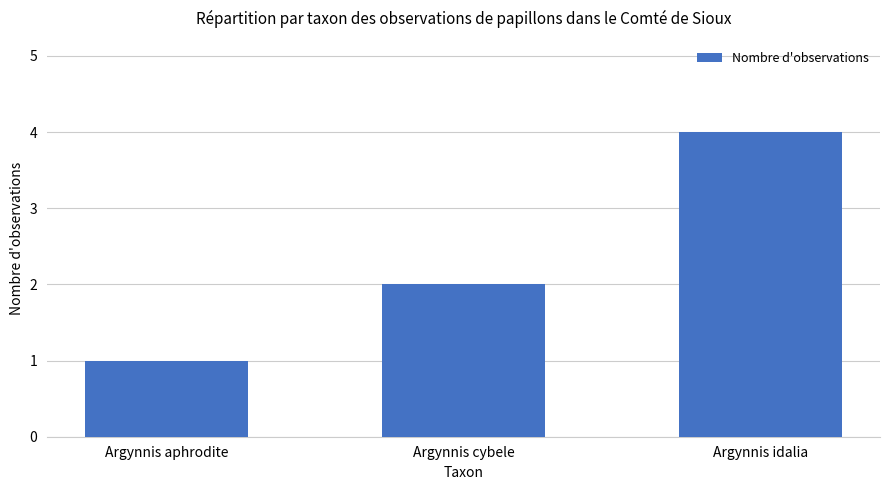

Reading right to left, transcribe all the data shown in this chart.

4	2	1